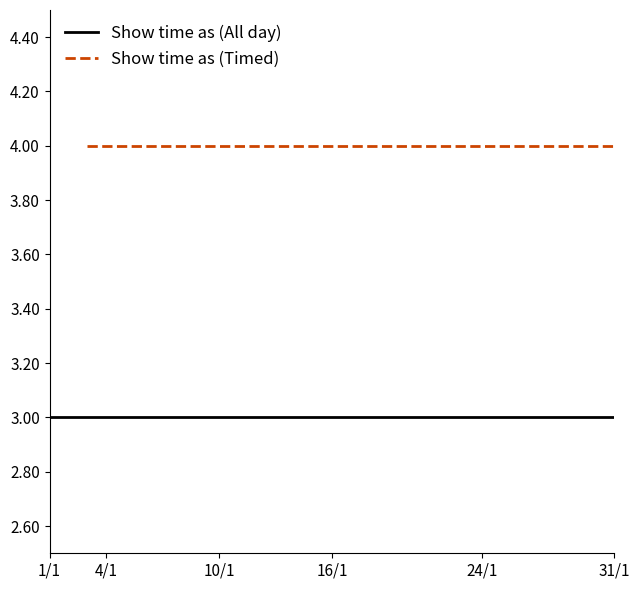

True or false: Show time as (All day) and Show time as (Timed) intersect in this chart.

False